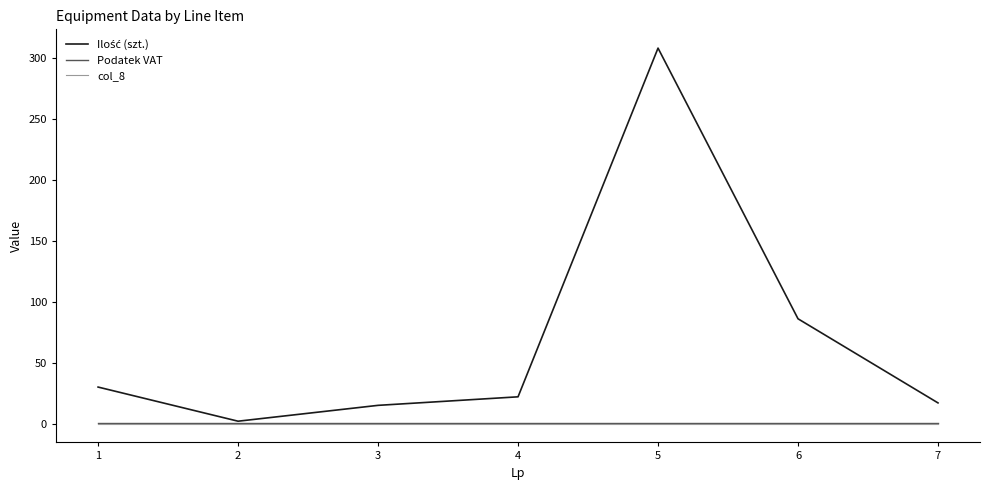

At which category is the sum across all series the highest?

5